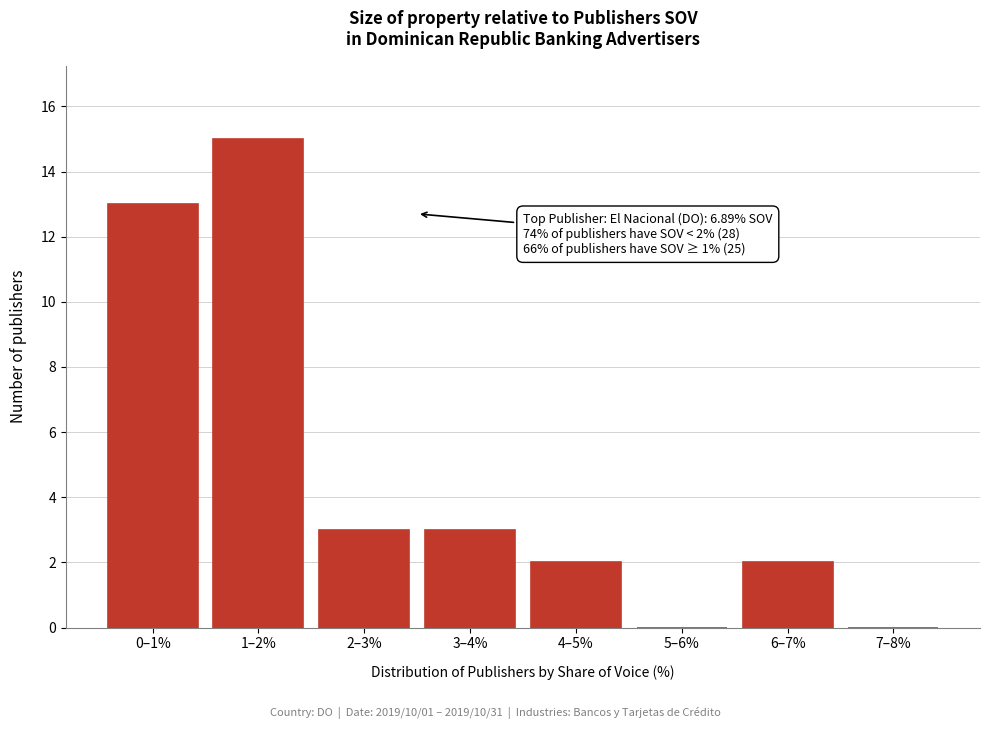

Reading left to right, list all the values displayed in this chart.

0–1%=13	1–2%=15	2–3%=3	3–4%=3	4–5%=2	5–6%=0	6–7%=2	7–8%=0